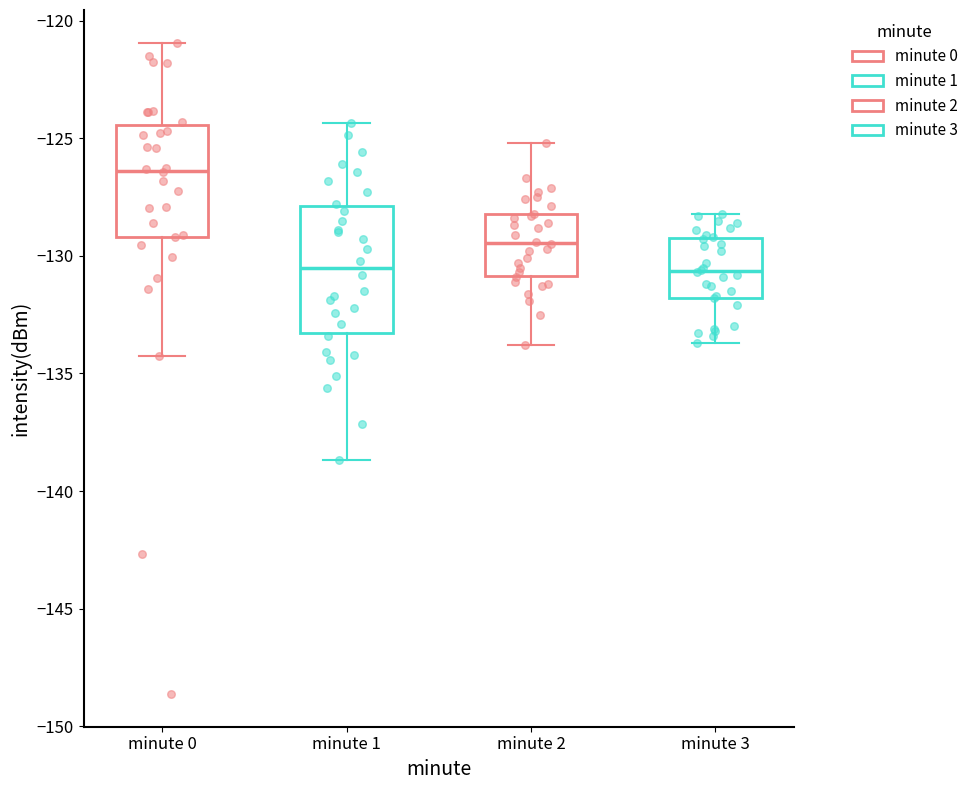

Where is the lower edge of the box for minute 0 on the y-axis? The values are not printed on the chart, so give them approximately, as read against the axis.

-129.0